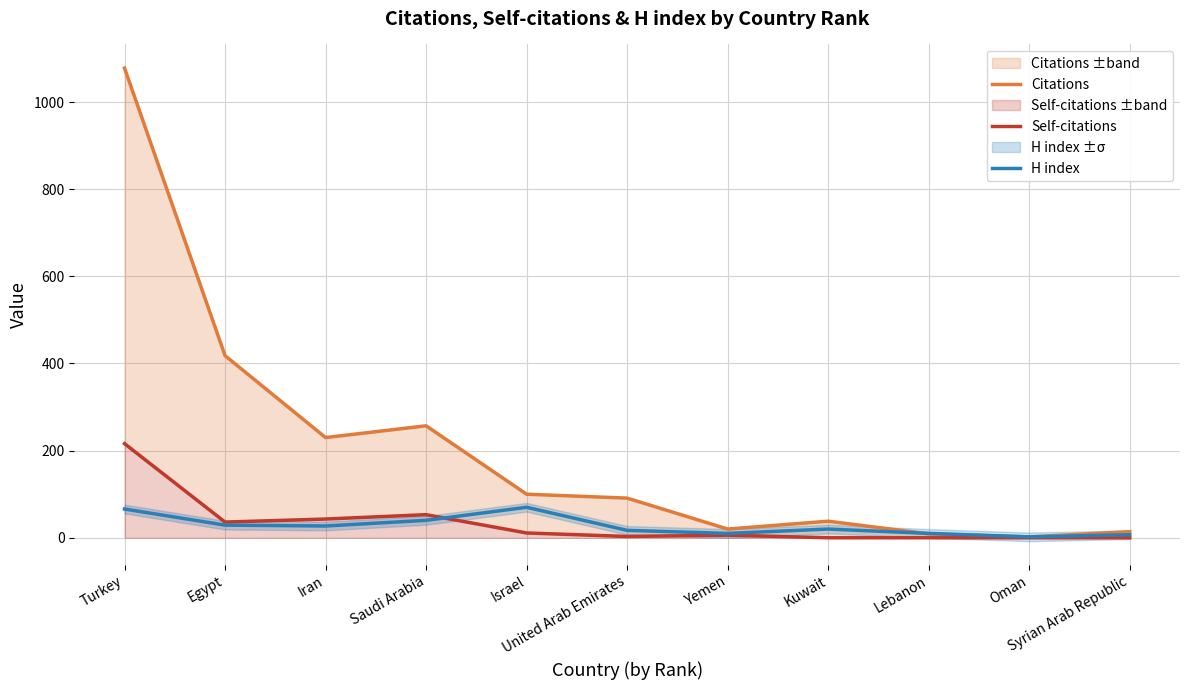

Rank the series by their maximum value, from lowest to highest.

H index, Self-citations, Citations